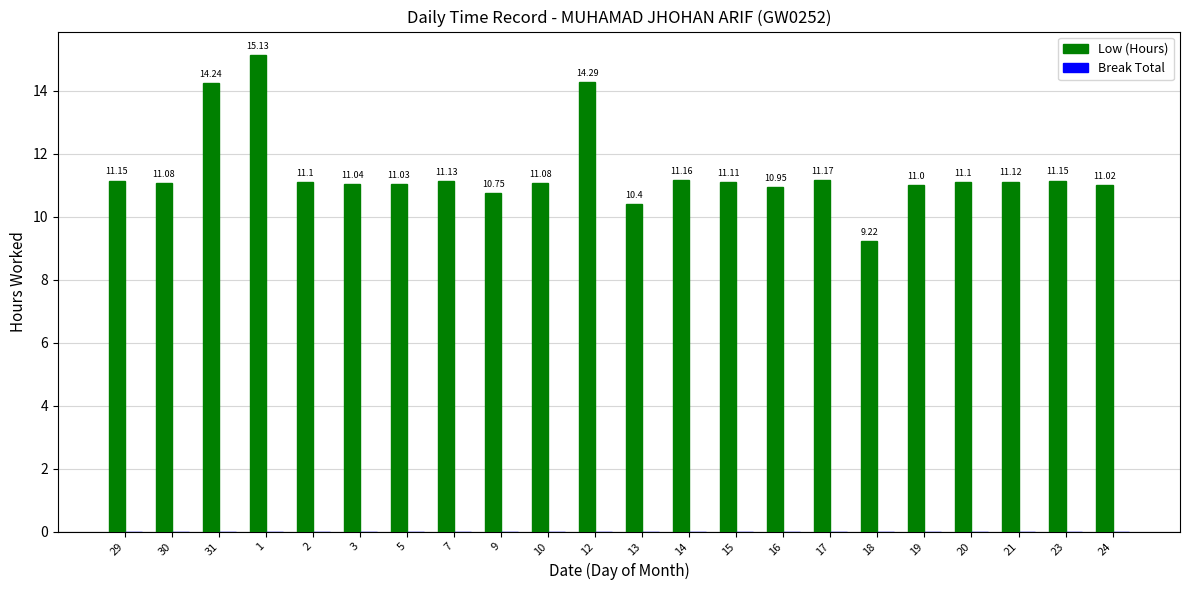

What is the label of the 6th bar from the left?

3